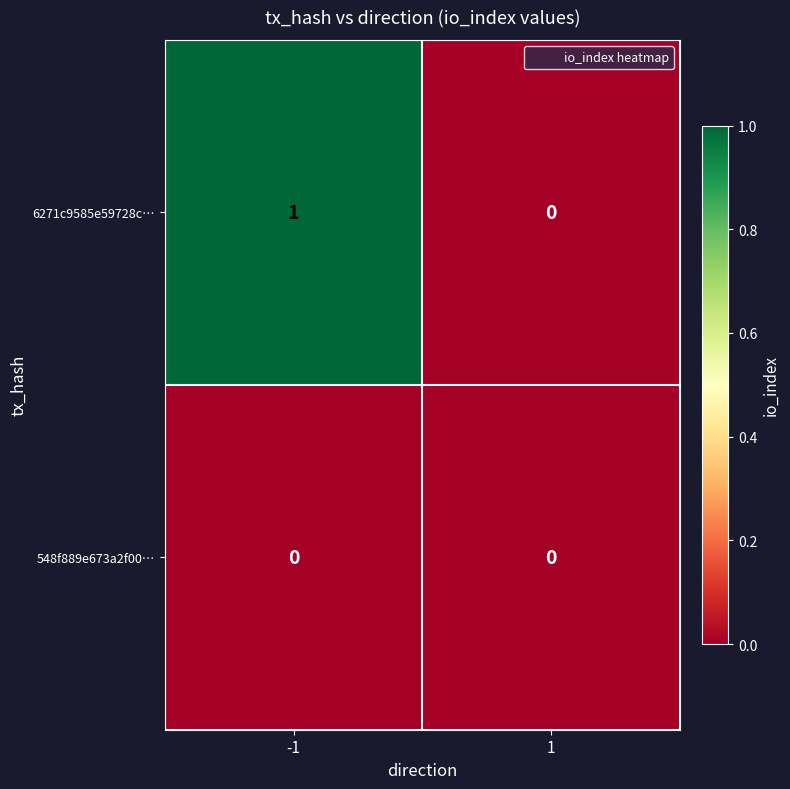

Which series has the largest range (max minus min)?

6271c9585e59728c…